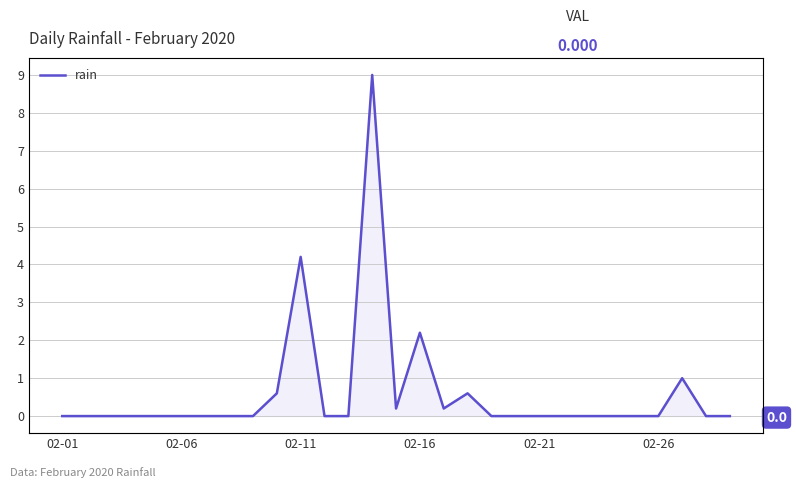

Count the number of categories in the chart.

29